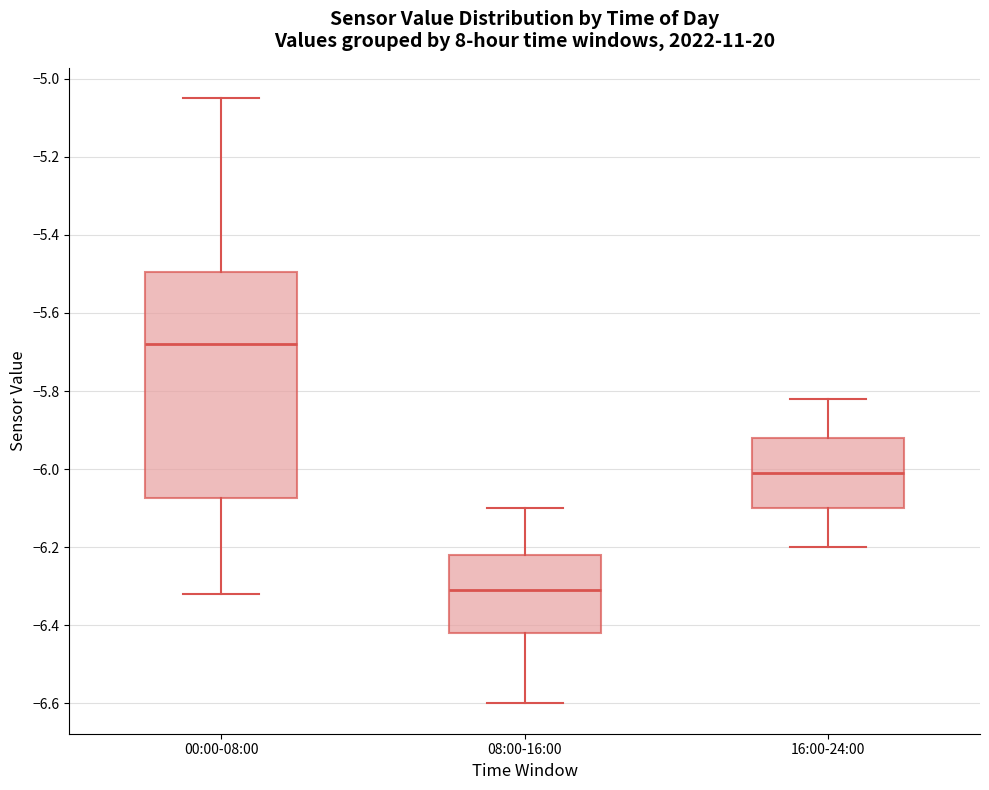

Reading left to right, transcribe this box plot: for each box, give where its median line is, the range the box spans, and where its two whiskers end, as read against the y-axis. The values are not printed on the chart, so give them approximately, as read against the axis.

00:00-08:00: median -5.68, box -6.08 to -5.50, whiskers -6.32 to -5.04
08:00-16:00: median -6.30, box -6.42 to -6.22, whiskers -6.60 to -6.10
16:00-24:00: median -6.00, box -6.10 to -5.92, whiskers -6.20 to -5.82